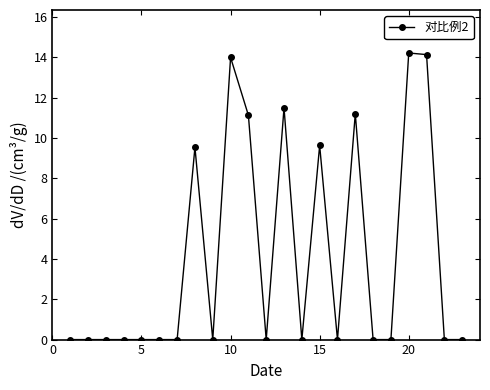

What is the maximum value shown in the chart?

14.2